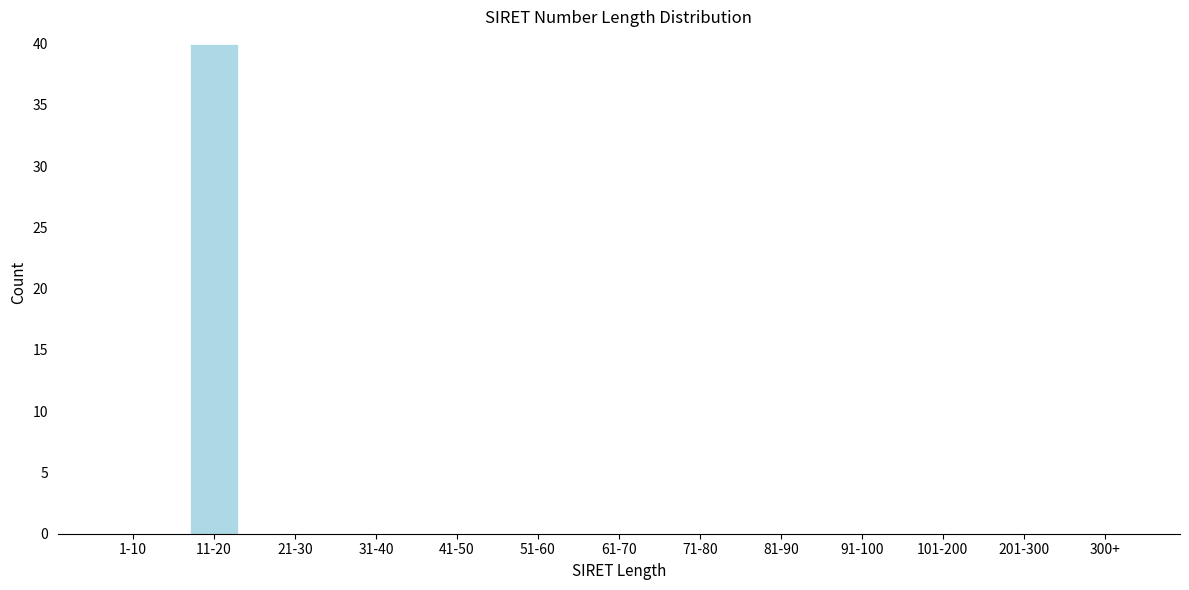

Reading right to left, what are all the values shown in this chart?

300+=0	201-300=0	101-200=0	91-100=0	81-90=0	71-80=0	61-70=0	51-60=0	41-50=0	31-40=0	21-30=0	11-20=40	1-10=0